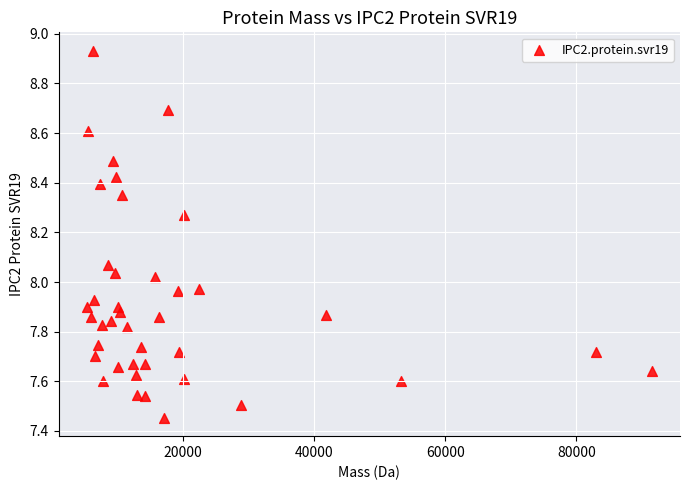

What is the range of Y values (max minus min)?

1.5